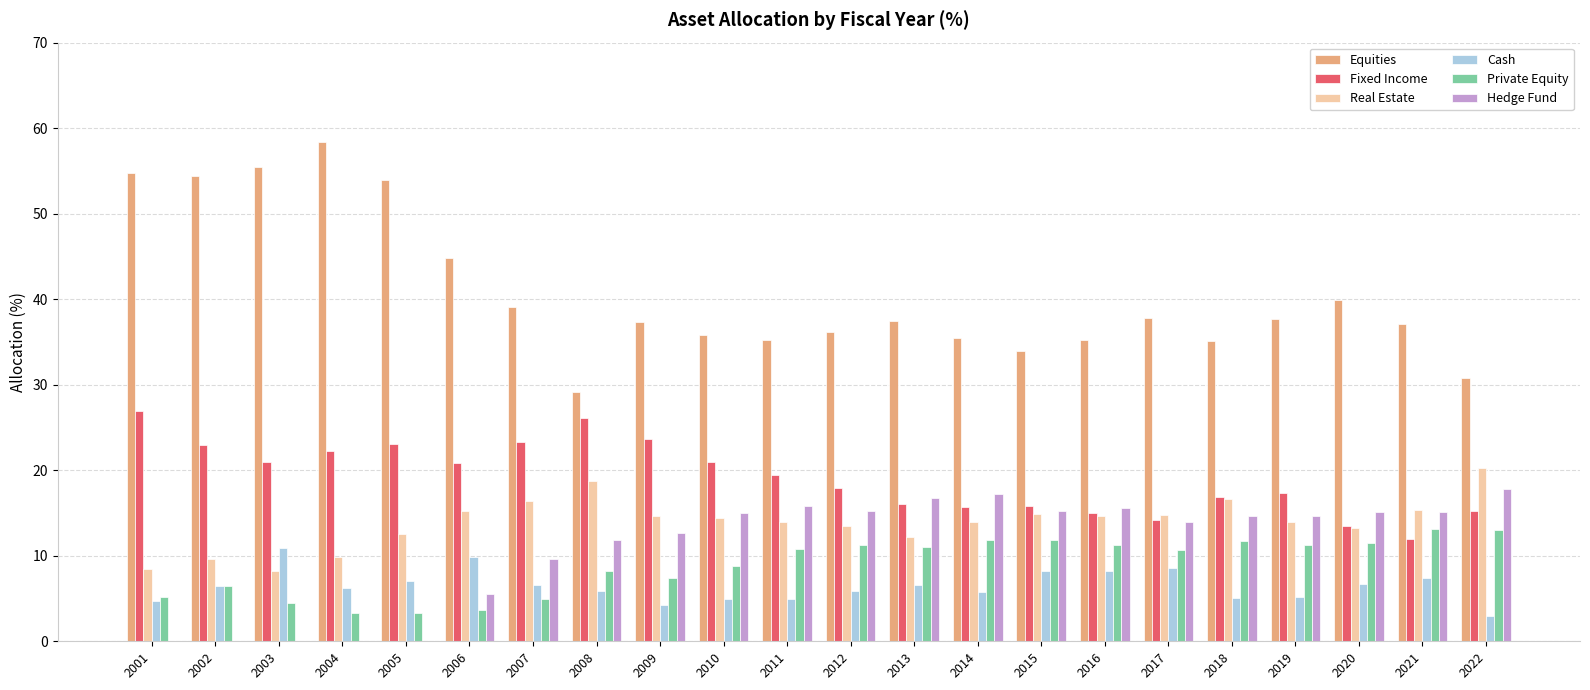

What is the approximate value of Cash at 2001?

4.7